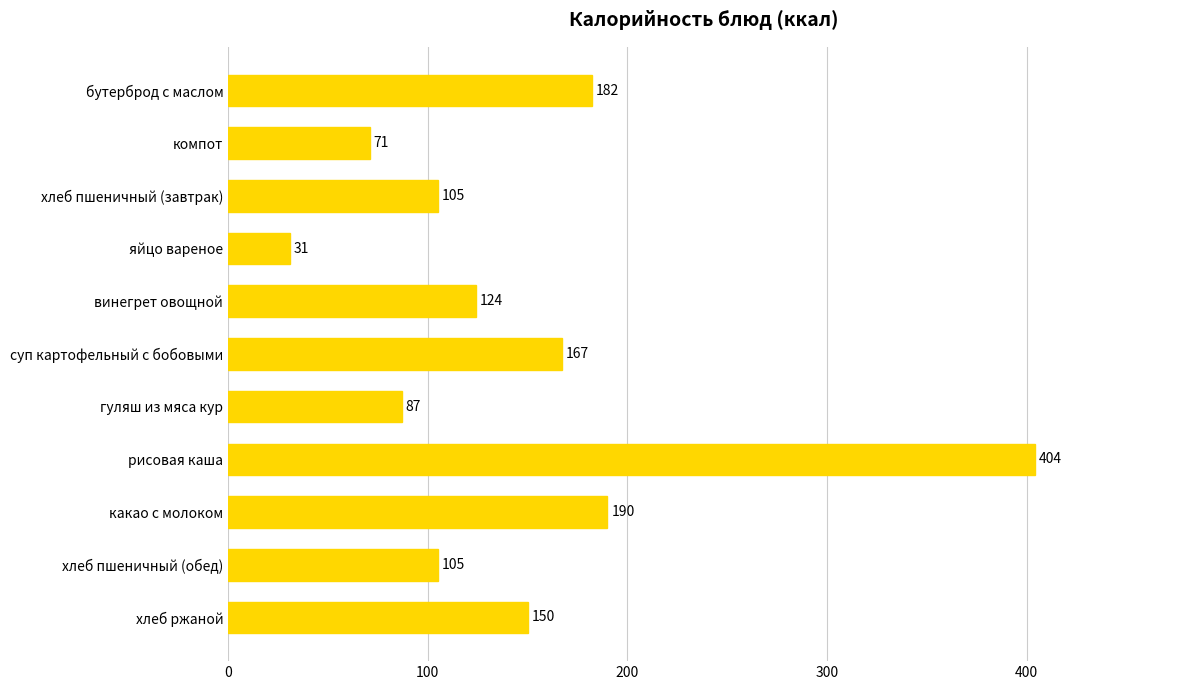

The chart shows a value of 42 at суп картофельный с бобовыми. True or false?

False